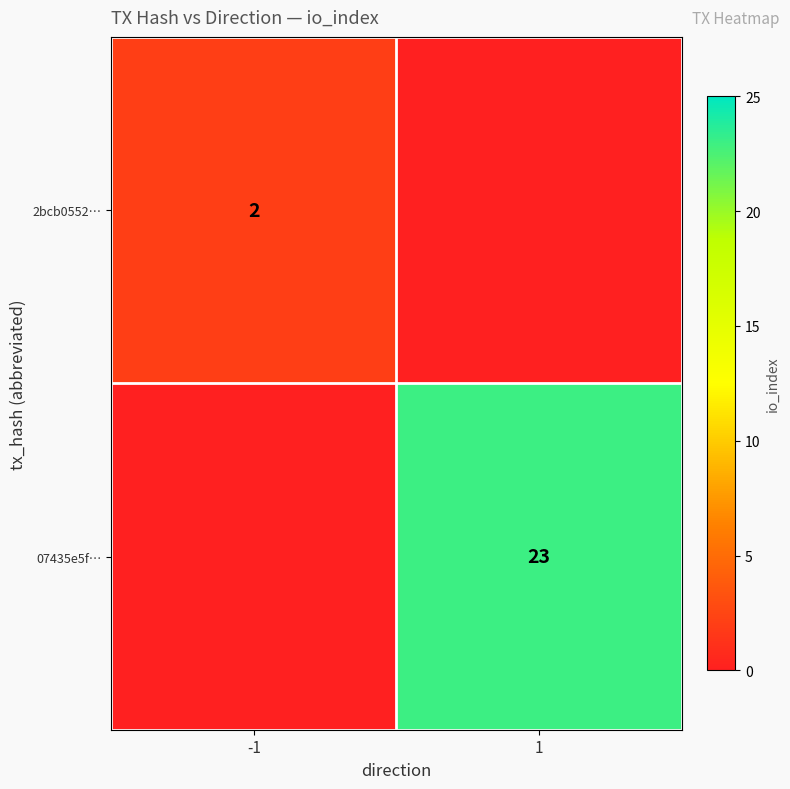

The value of 07435e5f… at 1 is 30. True or false?

False